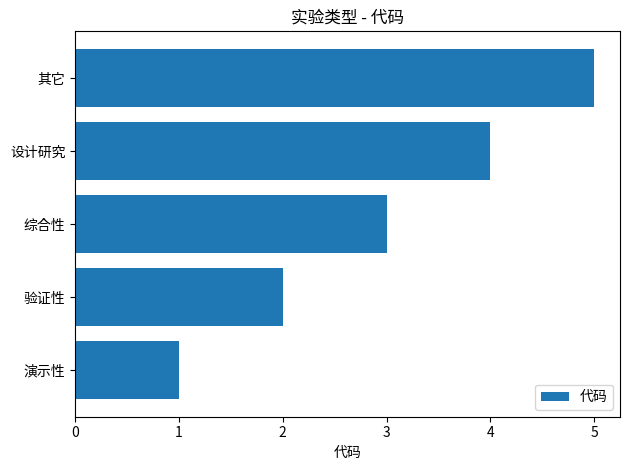

What is the ratio of the value at 设计研究 to the value at 验证性?

2.0